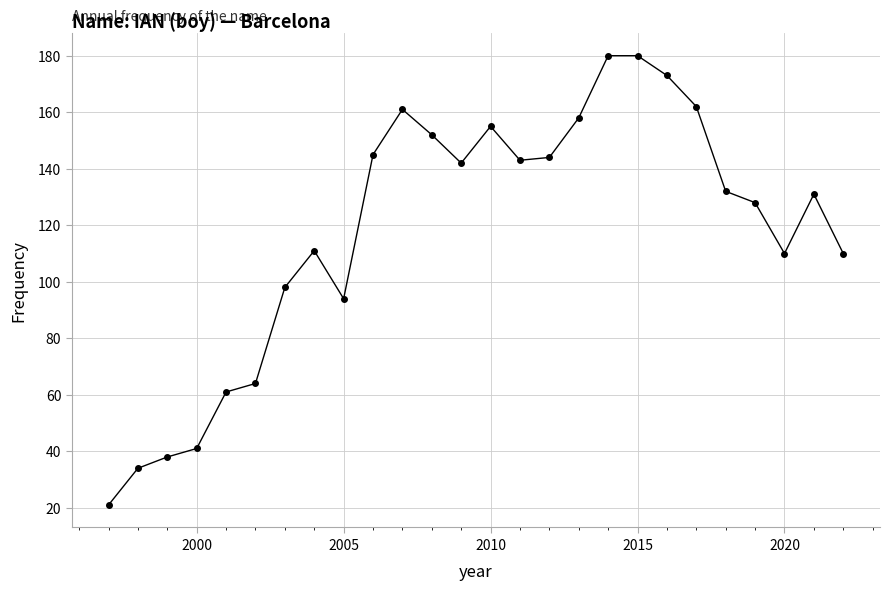

What is the greatest value displayed?

180